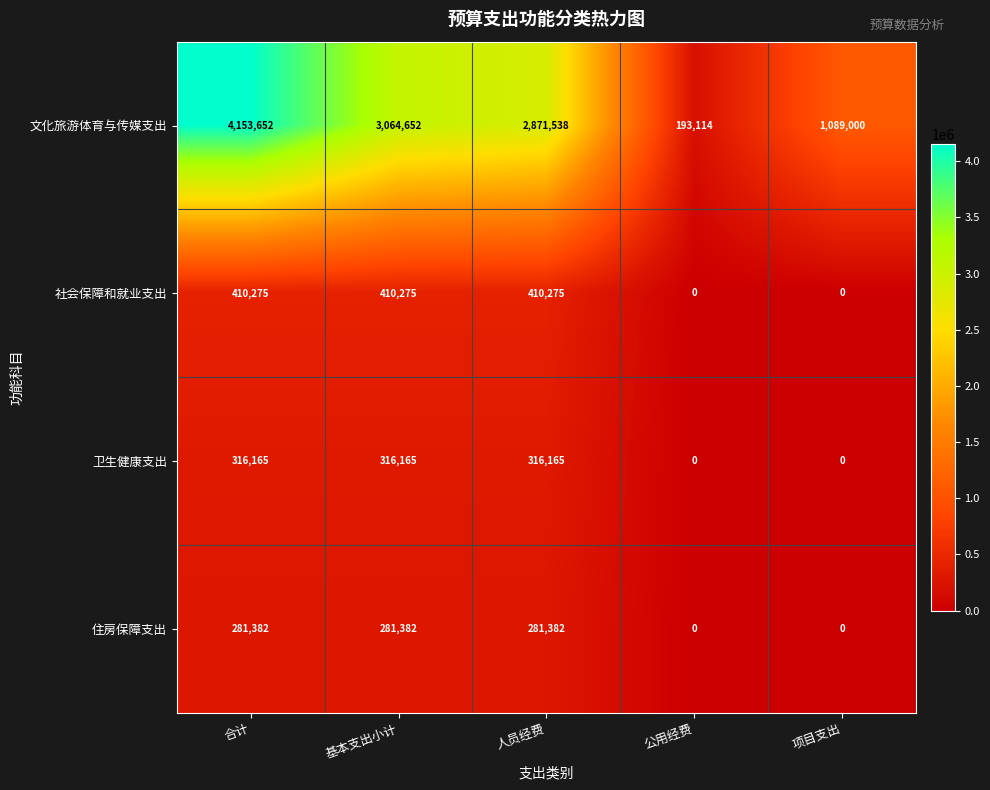

How many series are shown in this chart?

4